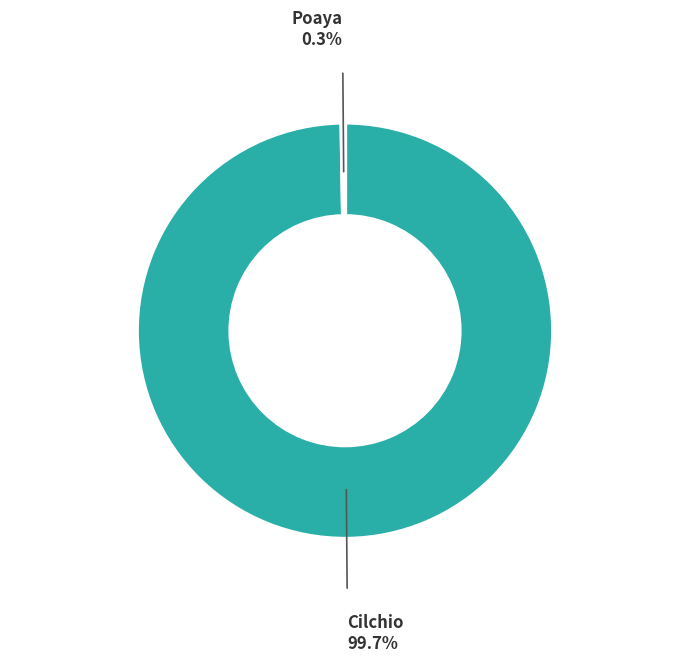

Does any single category account for the majority?

Yes